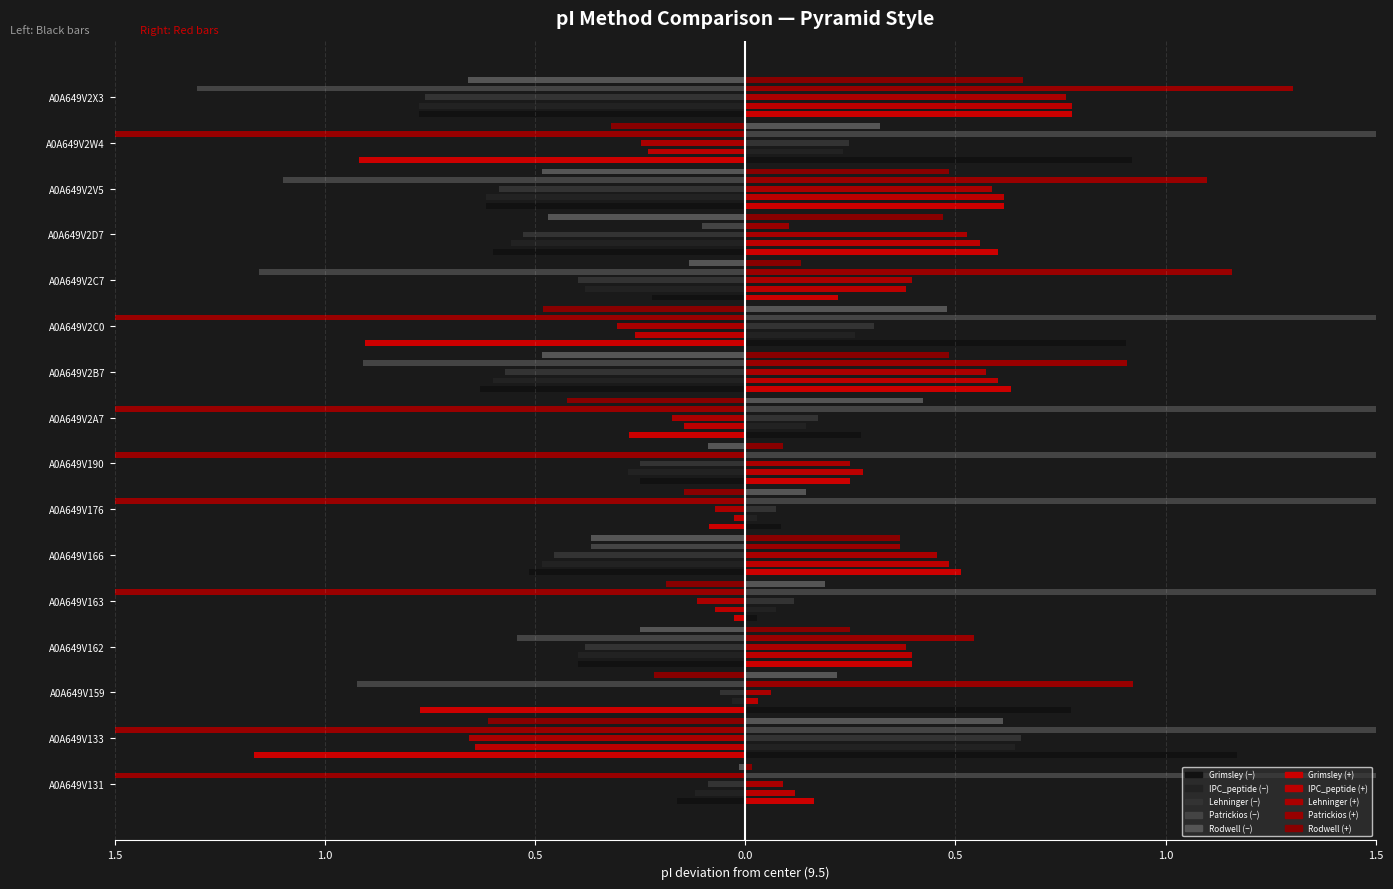

How many distinct data groups are displayed?

5